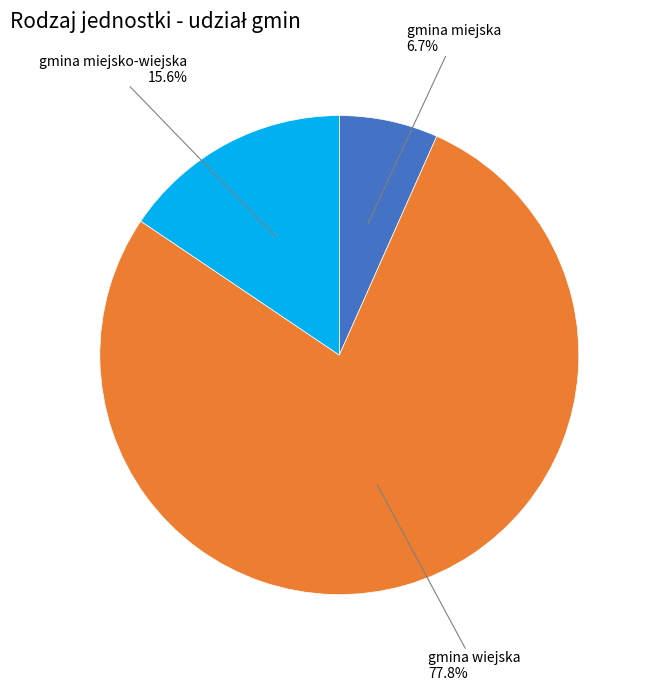

Is there a majority slice in this chart?

Yes